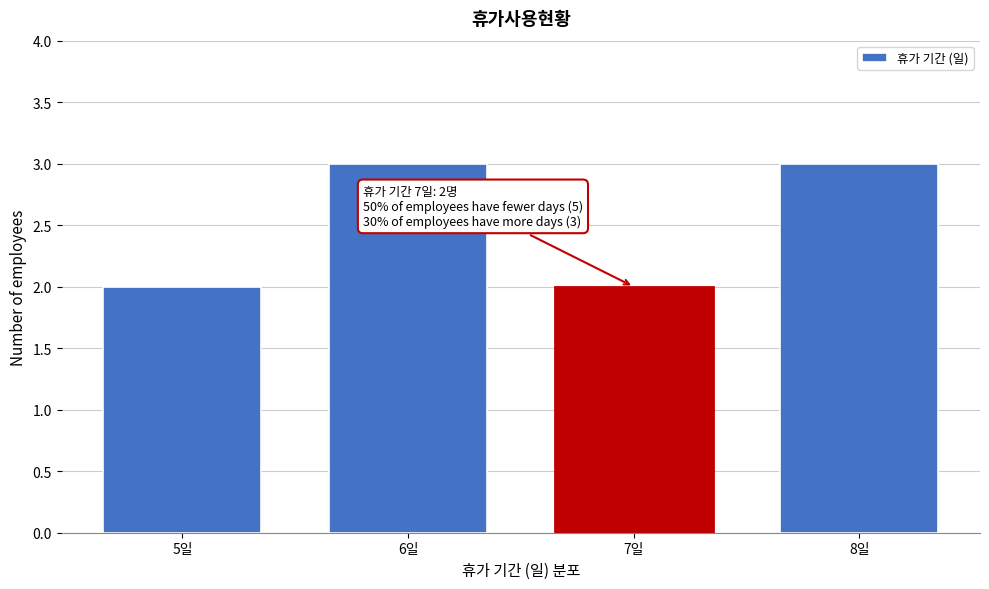

Reading left to right, extract all data points from this chart.

5일=2	6일=3	7일=2	8일=3